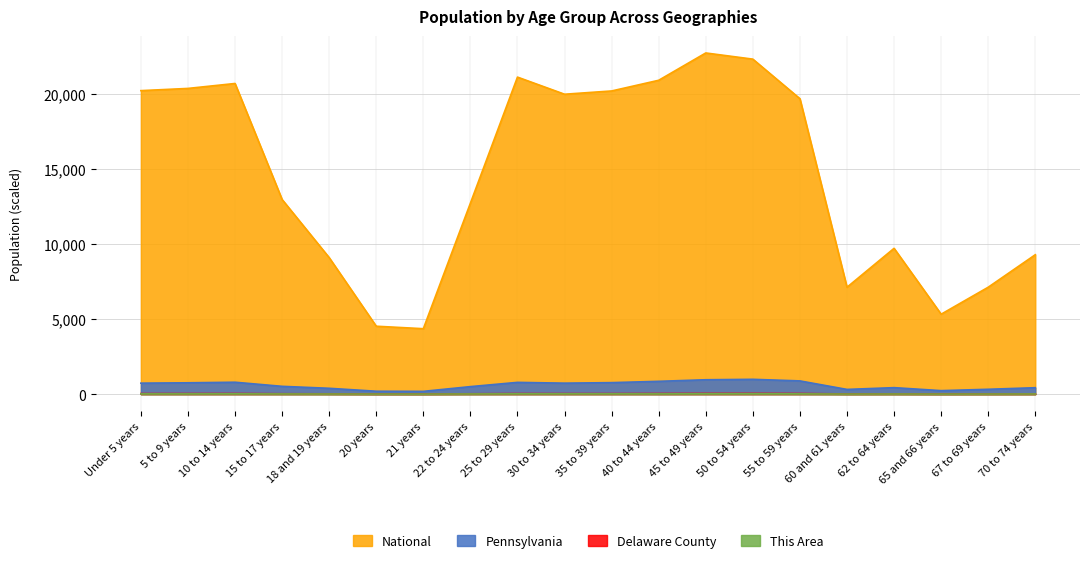

What value does the Delaware County series have at 65 and 66 years?

9.1